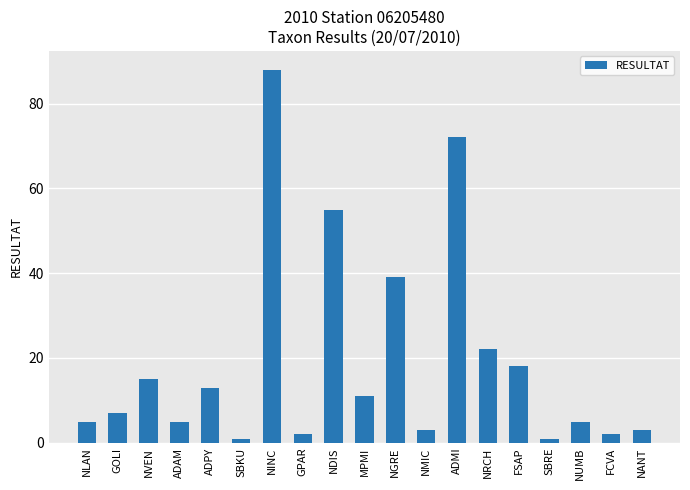

What is the average value?

19